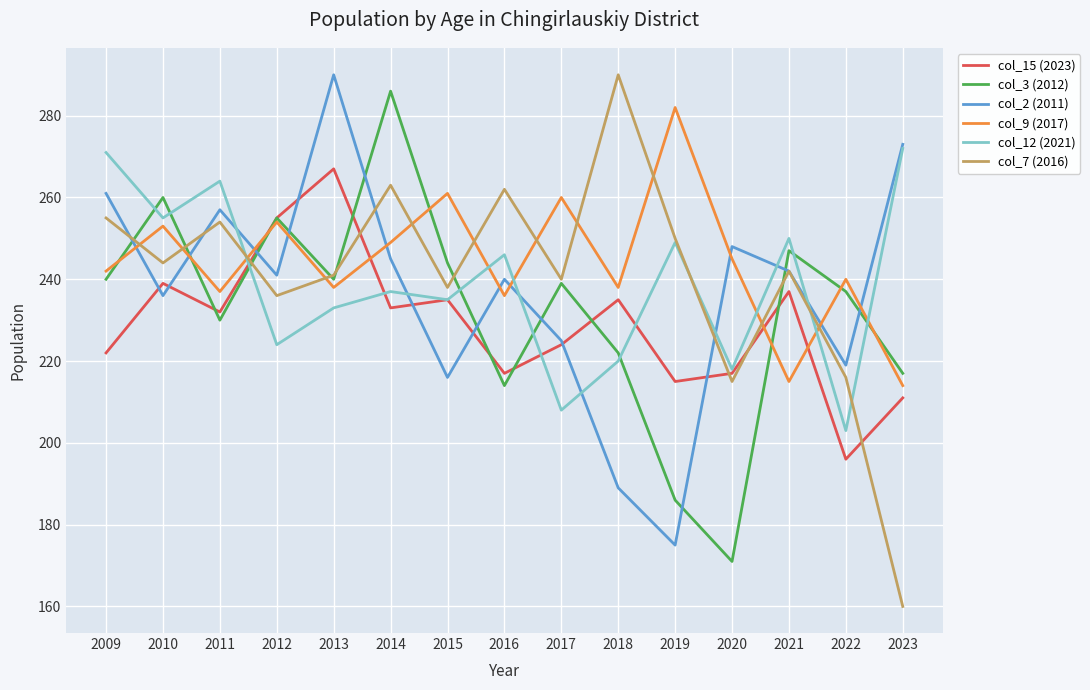

Between which two adjacent categories do col_7 (2016) and col_15 (2023) first intersect?

2011 and 2012